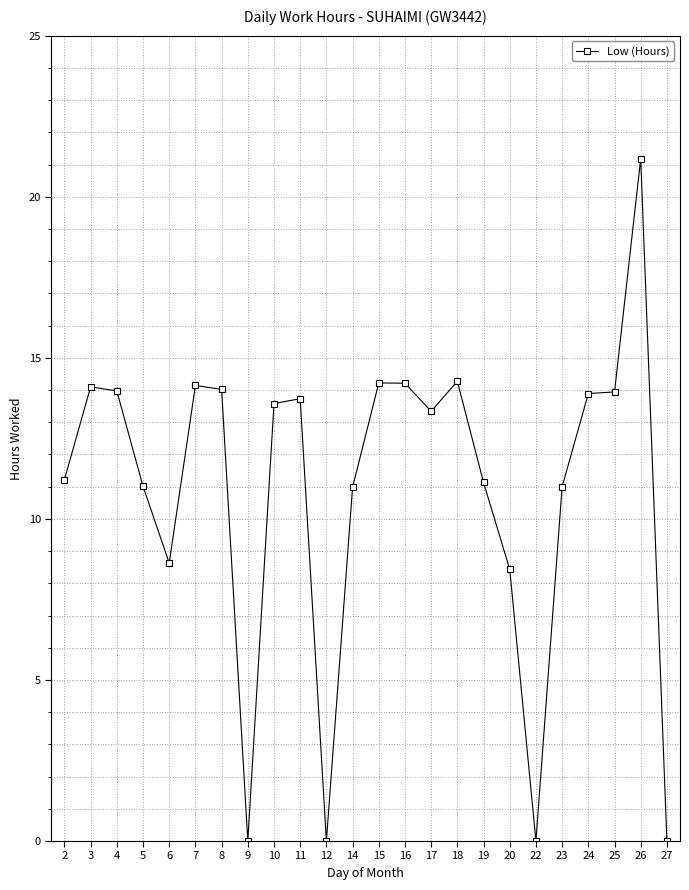

Where does the data first go above 13?

3